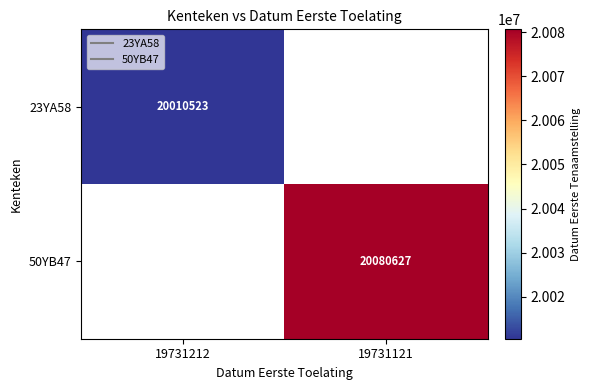

How many data points does each series have?

2